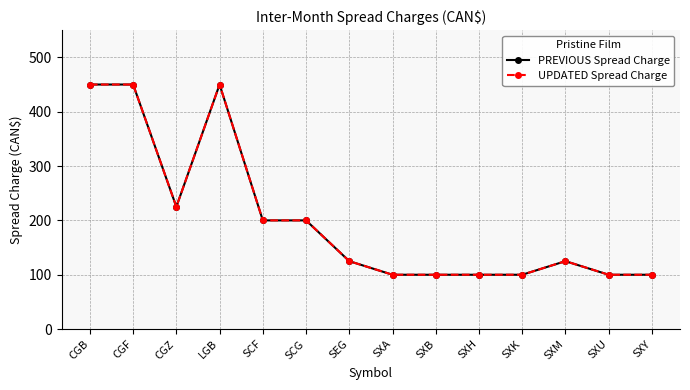

Does the chart have visible grid lines?

Yes